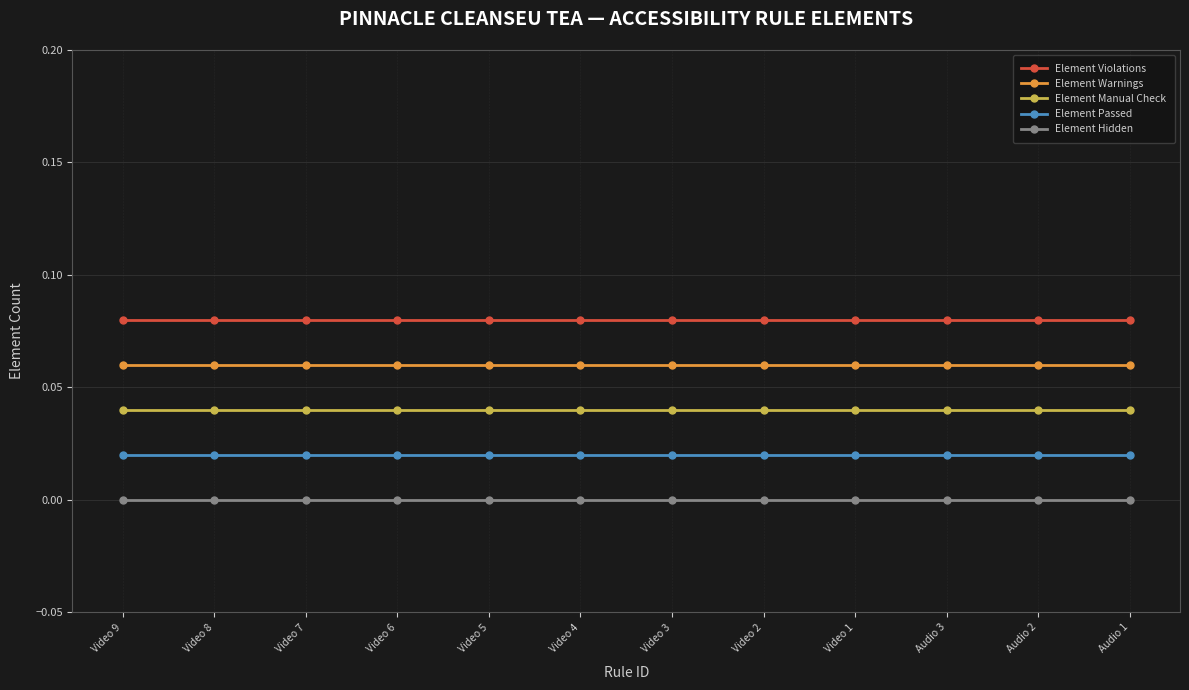

True or false: Element Manual Check has a value of 0.0 at Audio 1.

True